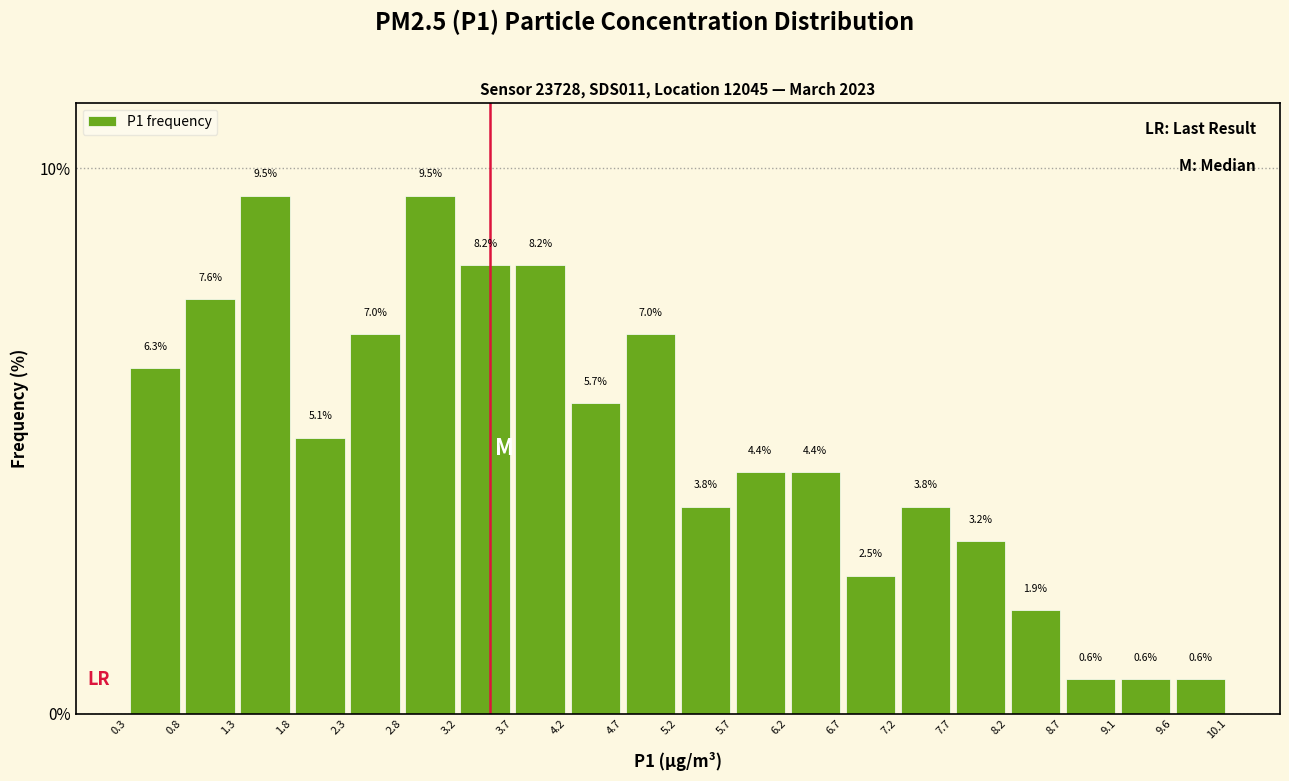

Reading left to right, list every bar in this chart as the range it spans on the x-axis followed by its height.

0.3 to 0.8: 6.3
0.8 to 1.3: 7.6
1.3 to 1.8: 9.5
1.8 to 2.3: 5.1
2.3 to 2.8: 7.0
2.8 to 3.2: 9.5
3.2 to 3.7: 8.2
3.7 to 4.2: 8.2
4.2 to 4.7: 5.7
4.7 to 5.2: 7.0
5.2 to 5.7: 3.8
5.7 to 6.2: 4.4
6.2 to 6.7: 4.4
6.7 to 7.2: 2.5
7.2 to 7.7: 3.8
7.7 to 8.2: 3.2
8.2 to 8.7: 1.9
8.7 to 9.1: 0.6
9.1 to 9.6: 0.6
9.6 to 10.1: 0.6